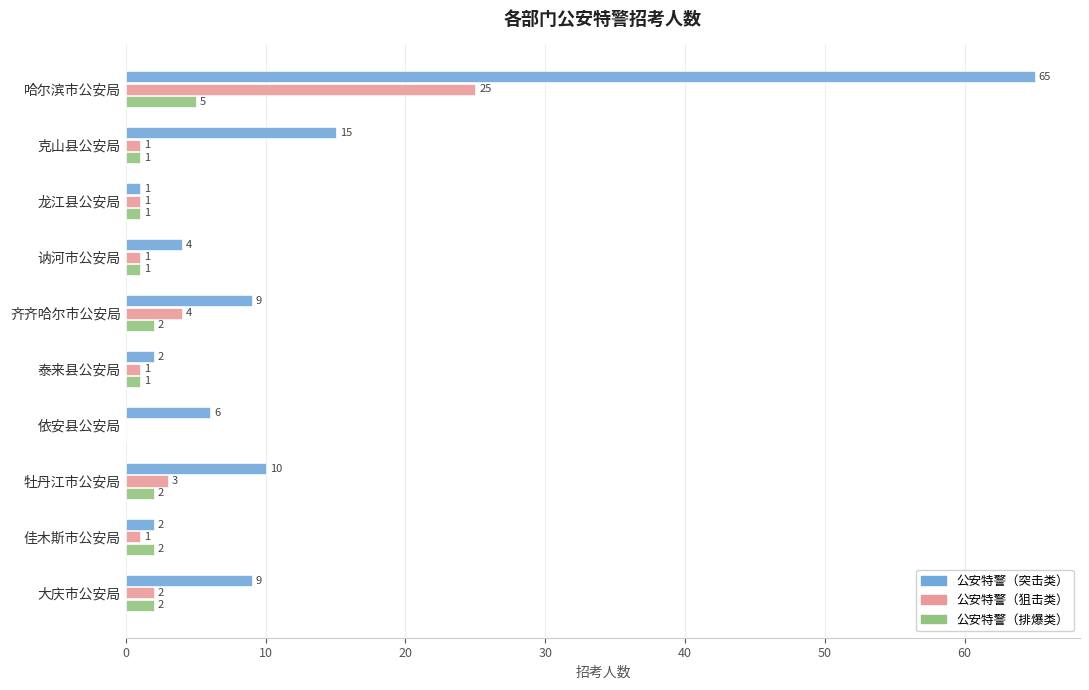

How many data points does each series have?

10